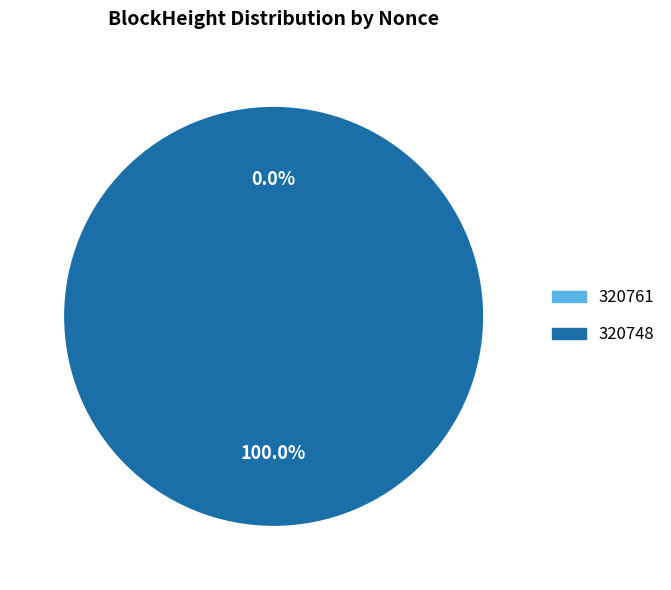

What is the largest slice in the pie chart?

320748